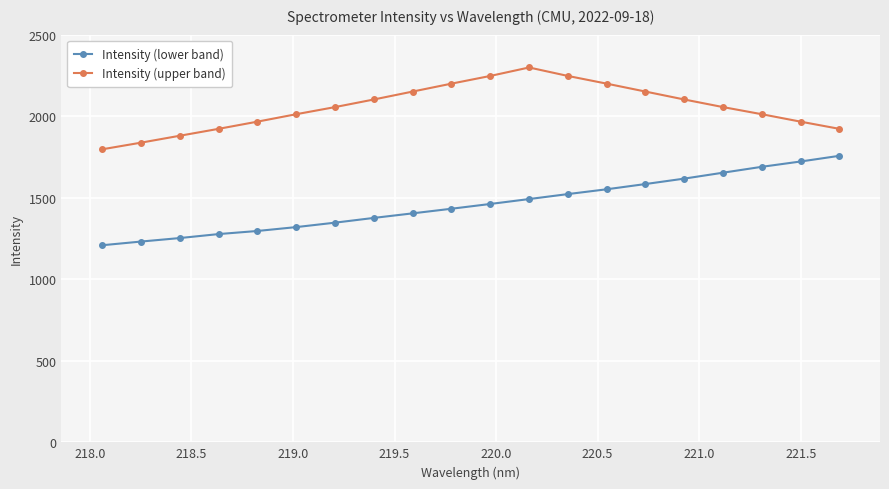

Which series has the largest total across all categories?

Intensity (upper band)